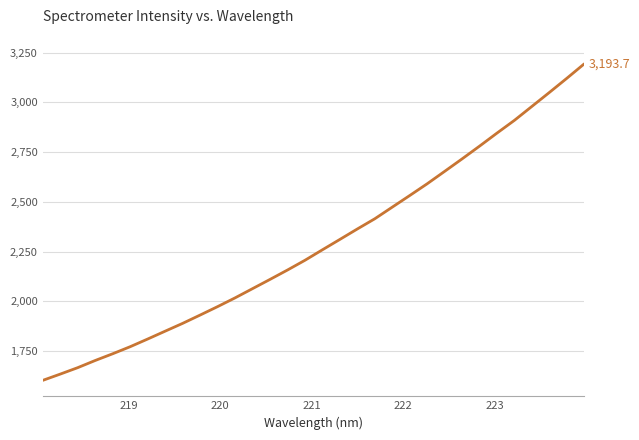

How many values exceed 2259?

16